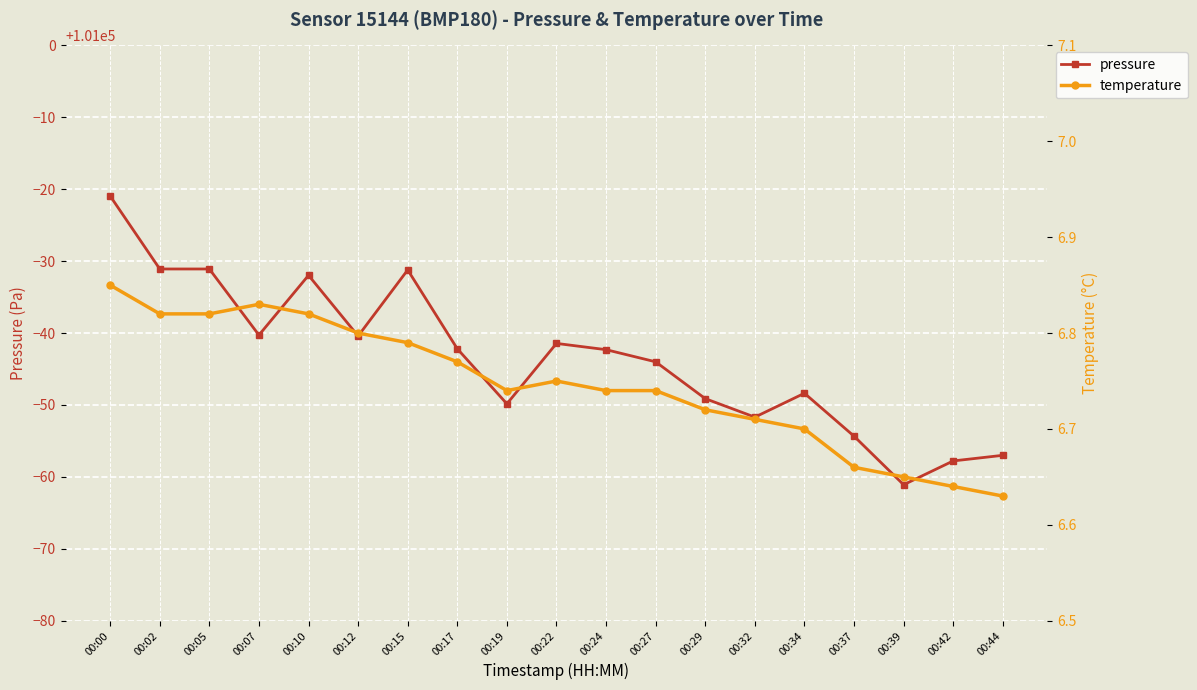

What is the greatest value displayed?

100979.1